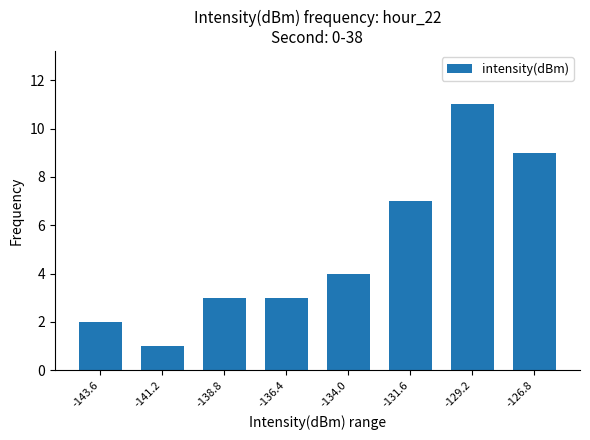

What is the difference between the maximum and minimum values?

10